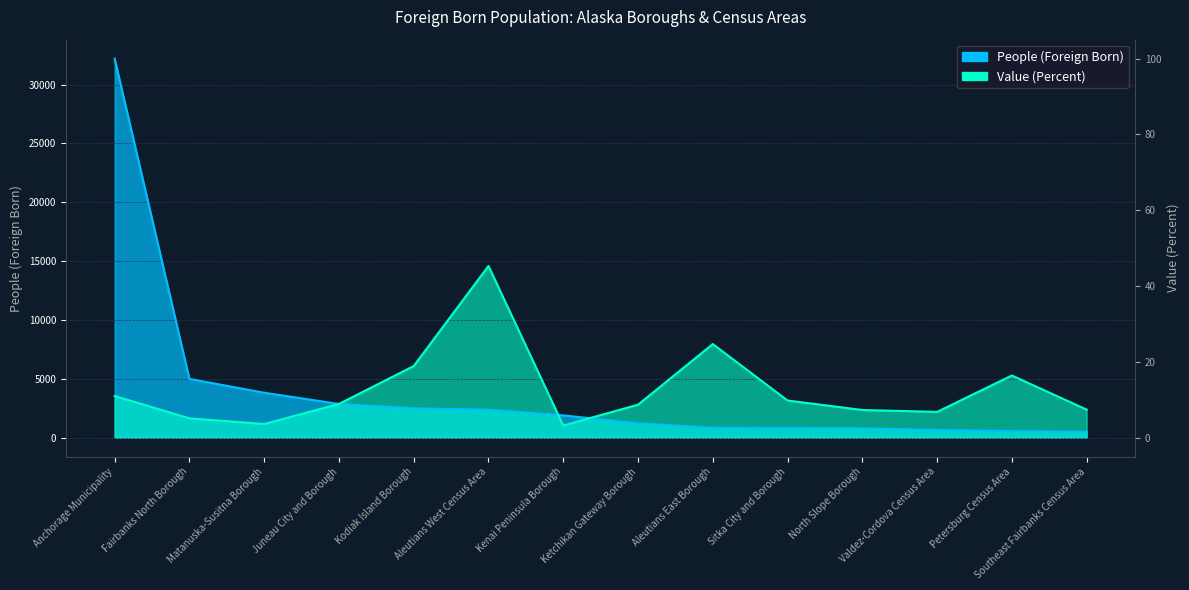

Where does the Value (Percent) series first go above 2866?

Anchorage Municipality